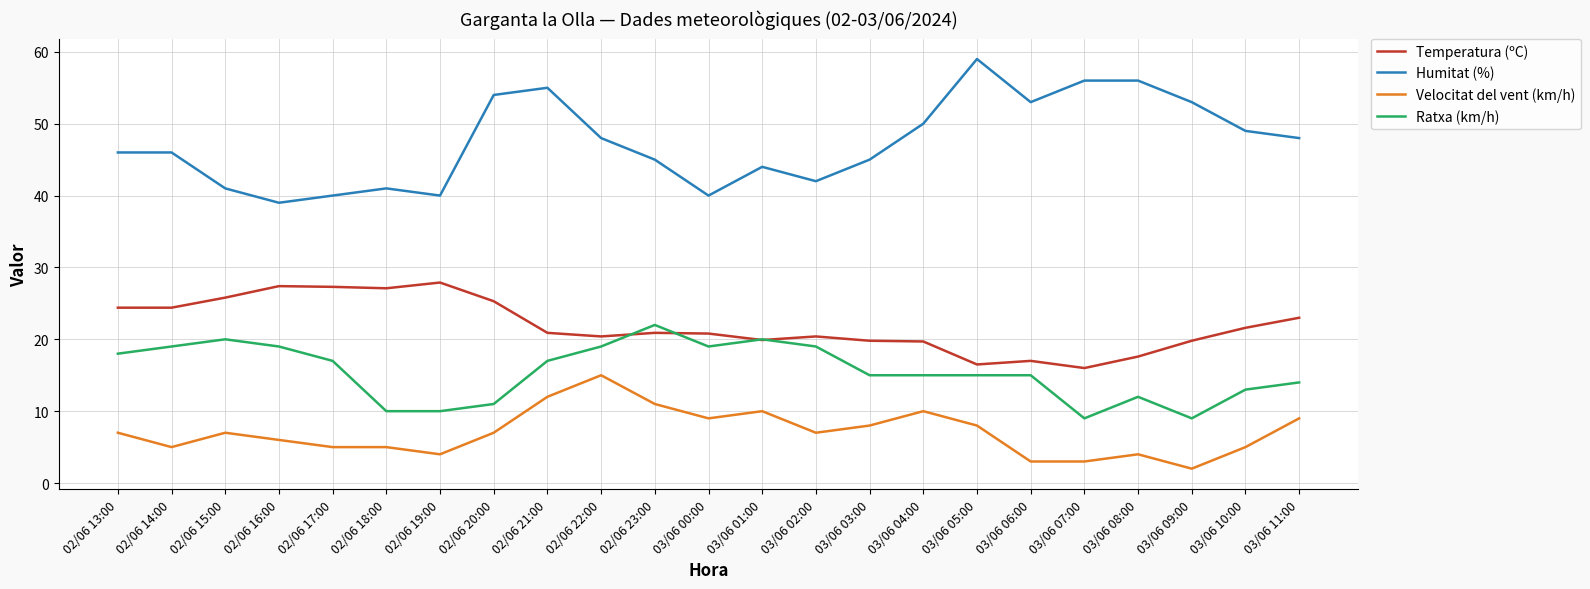

List the series in order of their overall mean, lowest first.

Velocitat del vent (km/h), Ratxa (km/h), Temperatura (ºC), Humitat (%)